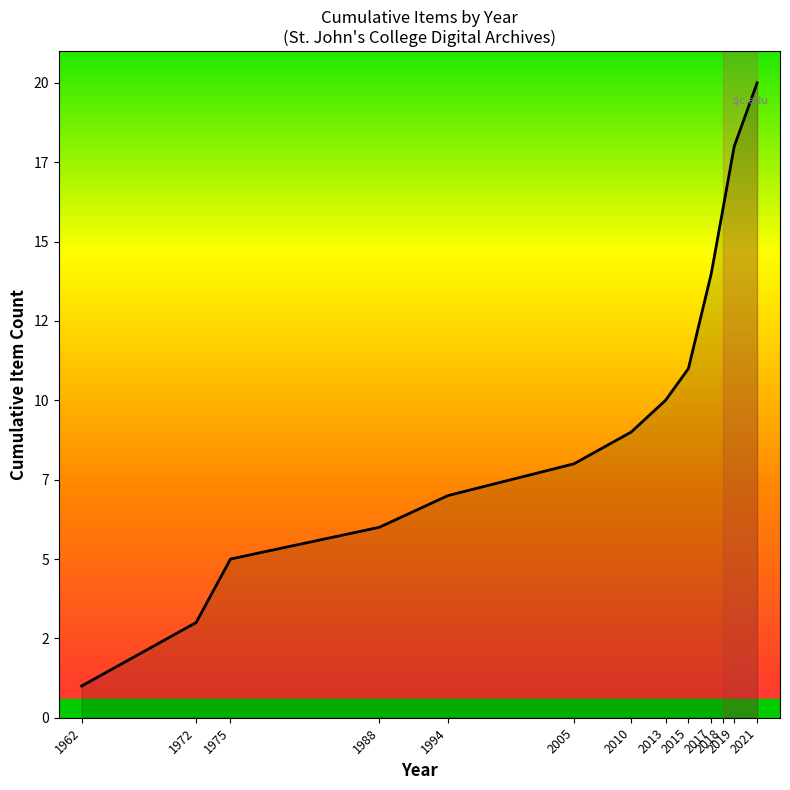

What is the change in value from 1975 to 2017?

+9